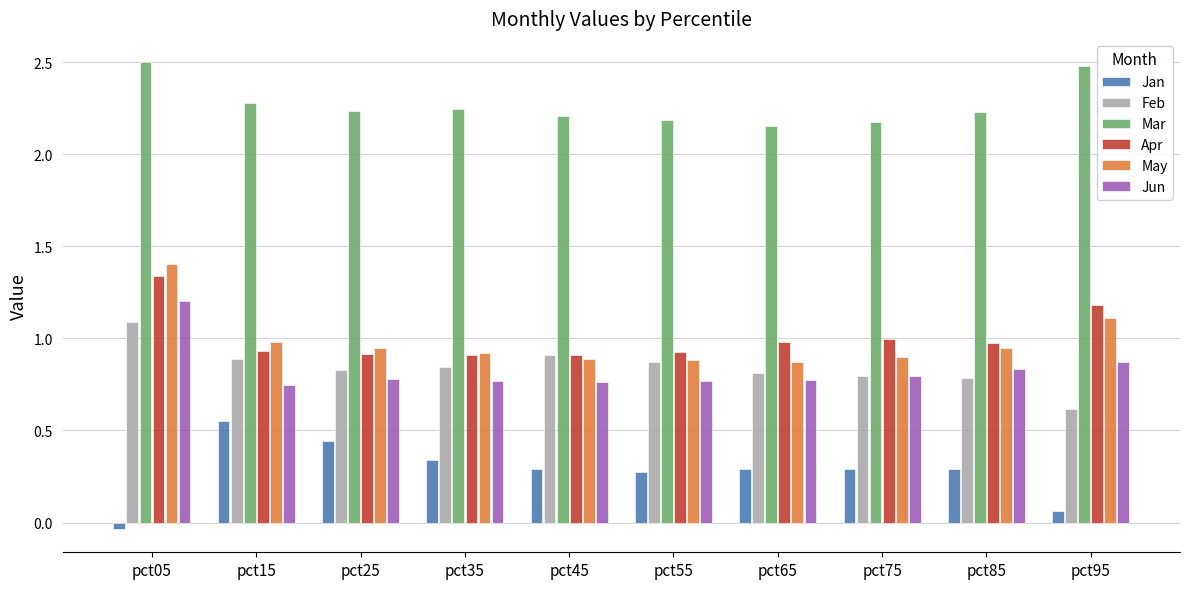

At pct15, list the series in order from smallest to largest.

Jan, Jun, Feb, Apr, May, Mar